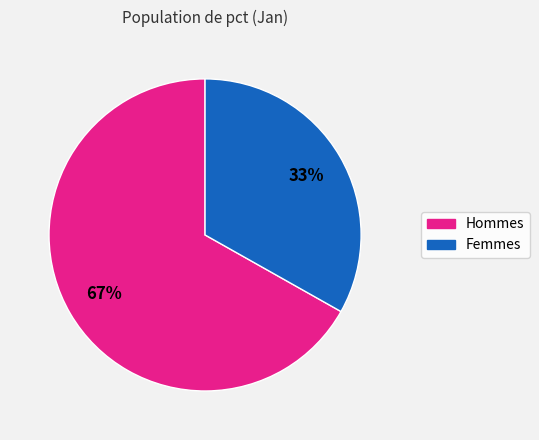

To the nearest percent, what is the average slice percentage?

50%